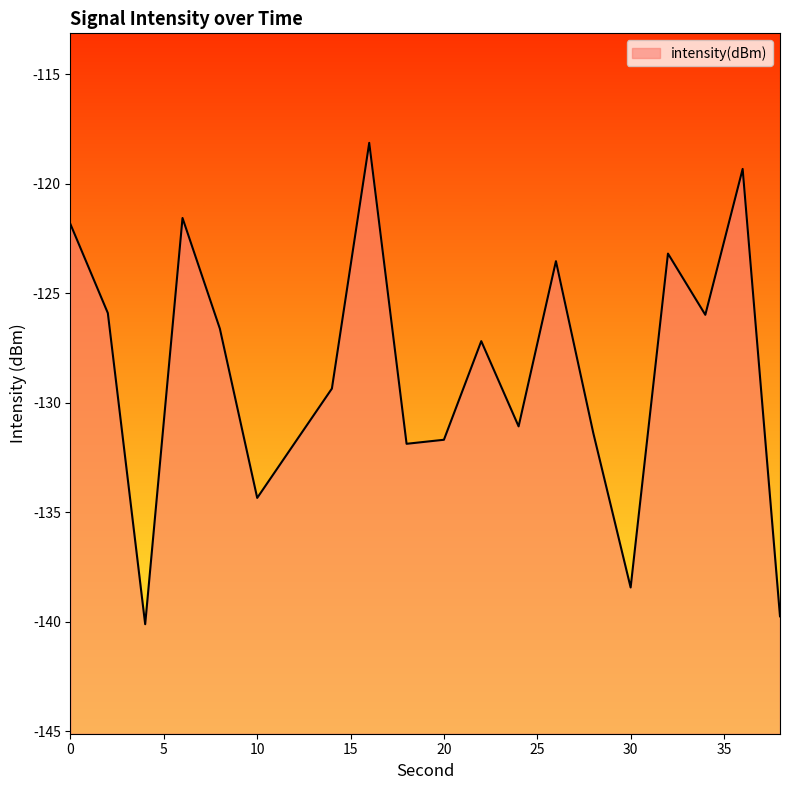

How many data points does each series have?

20